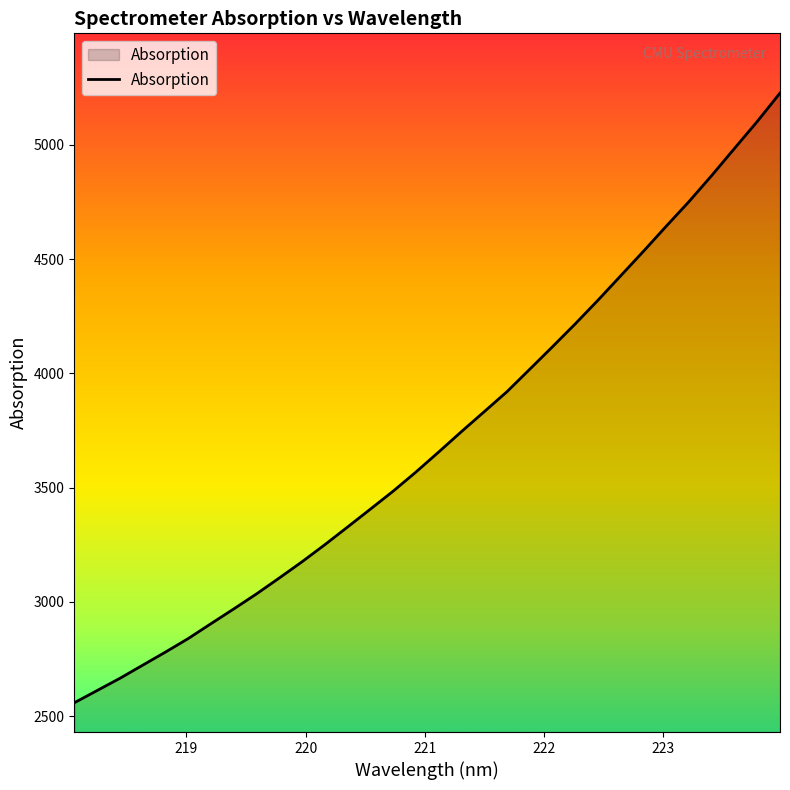

What is the smallest value displayed?

2559.1